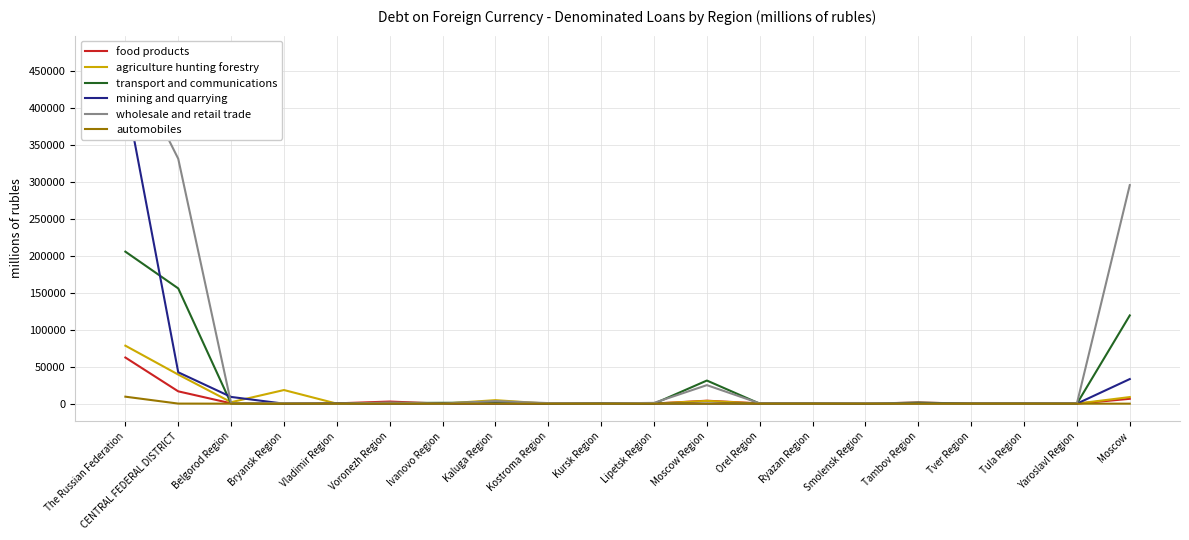

At which category is the sum across all series the highest?

The Russian Federation